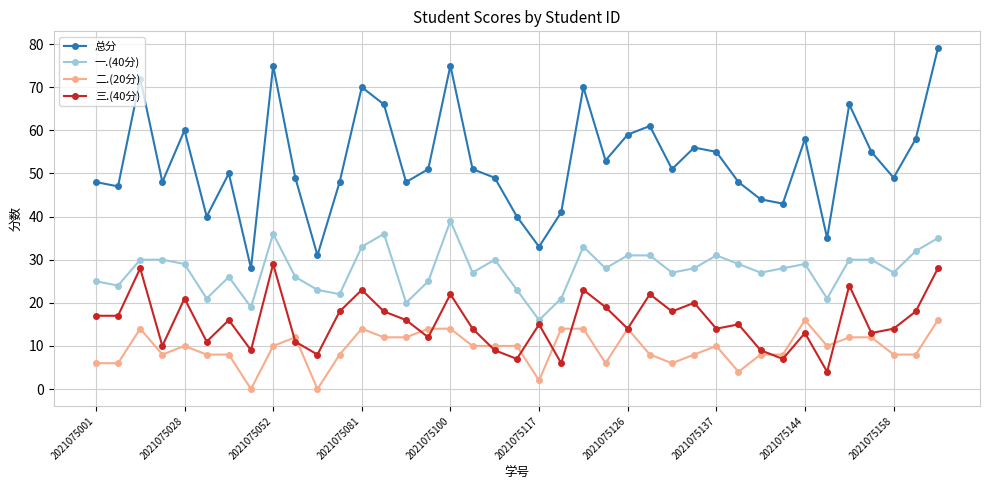

Which series has the largest total across all categories?

总分